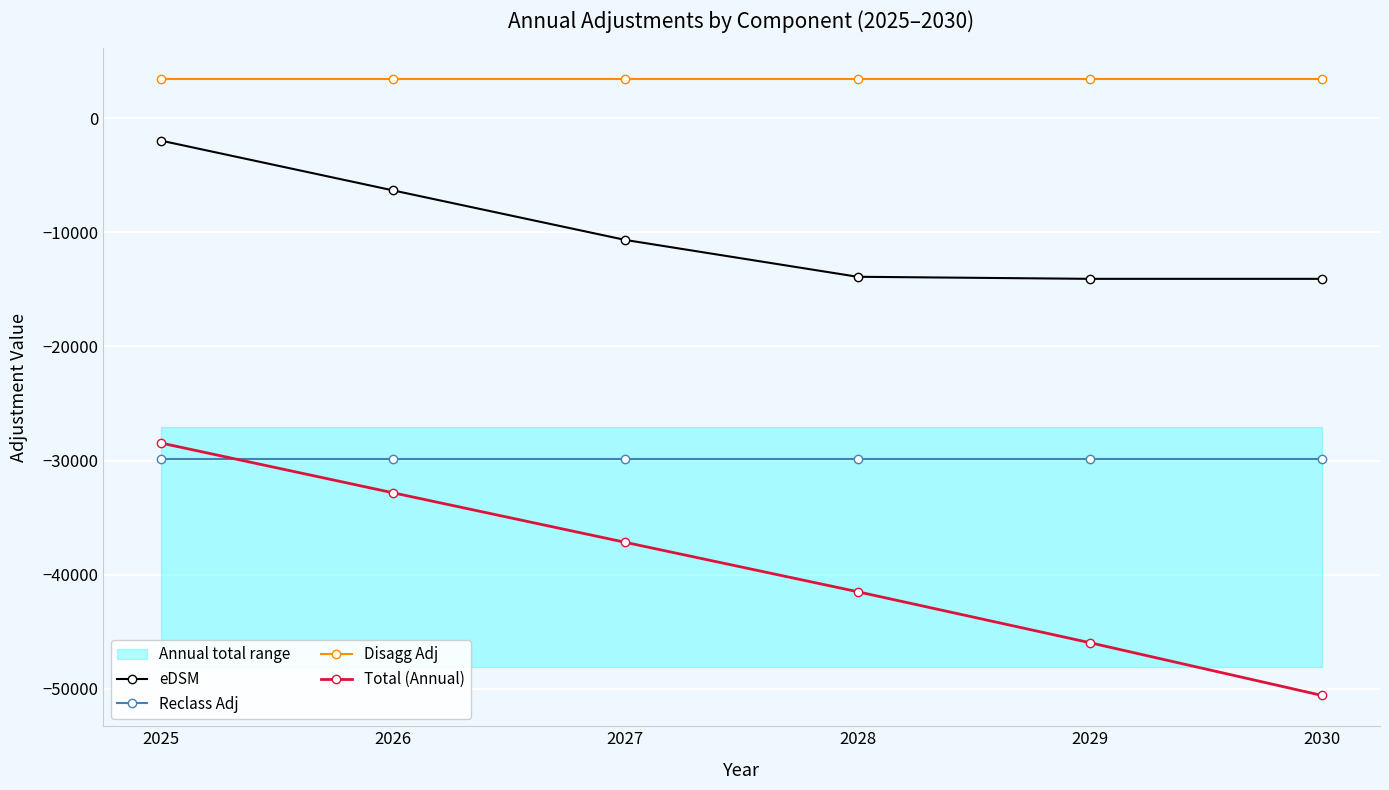

What is the maximum value for eDSM?

-1974.3